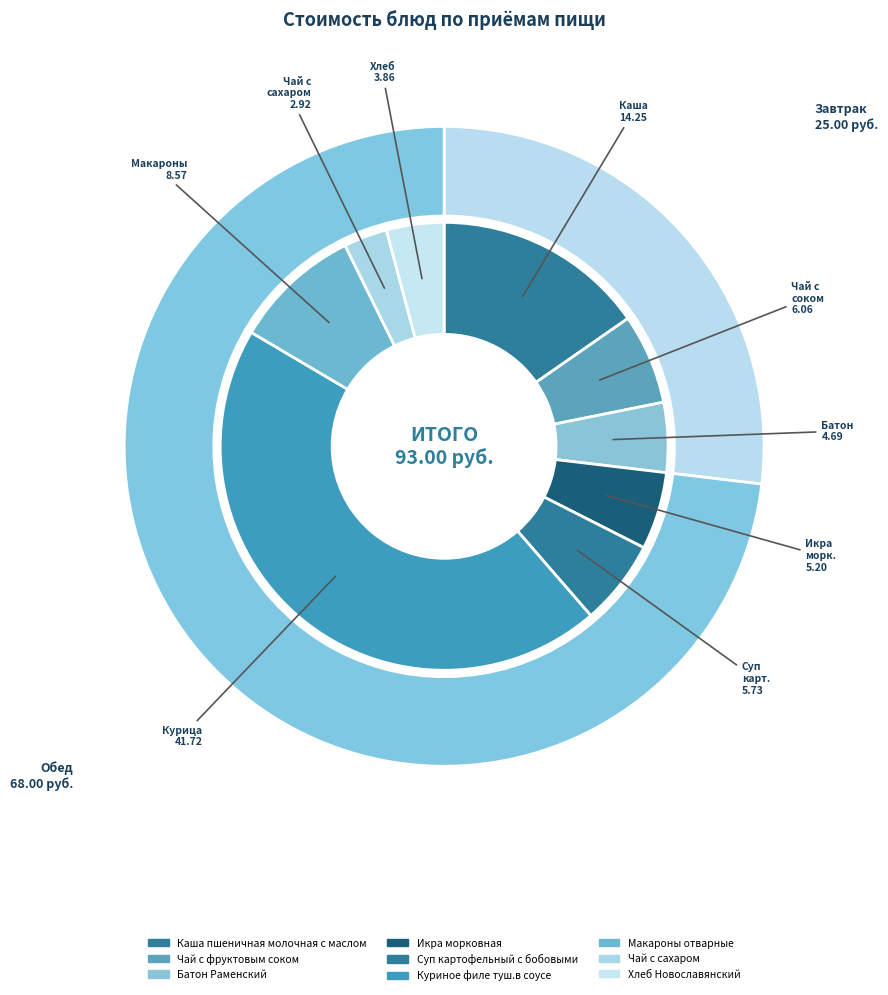

What is the largest slice in the pie chart?

Куриное филе туш.в соусе